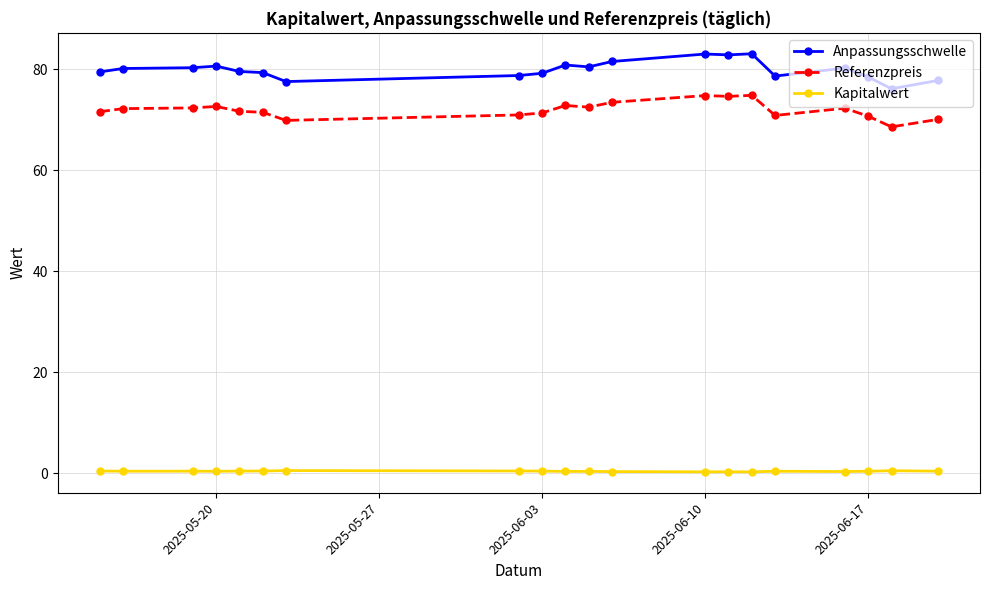

What are all the series names shown in the legend?

Anpassungsschwelle, Referenzpreis, Kapitalwert